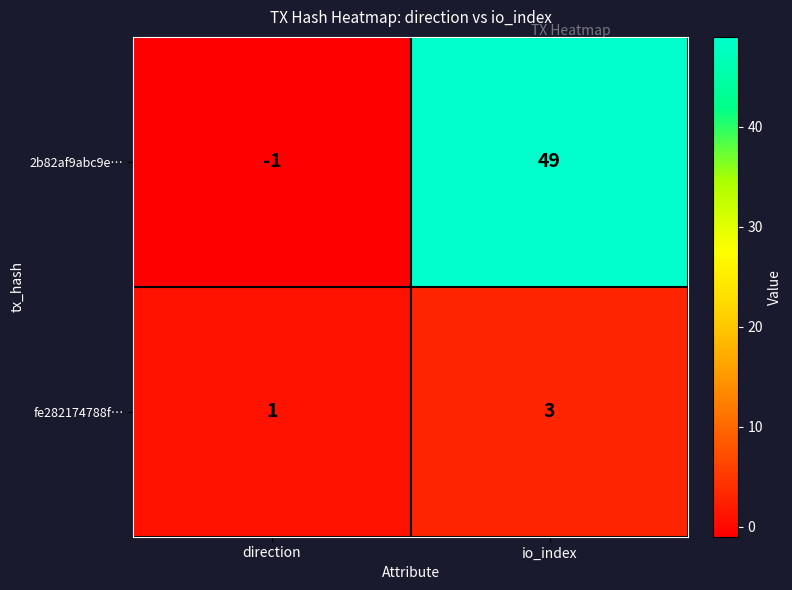

True or false: fe282174788f… has a value of 4 at io_index.

False